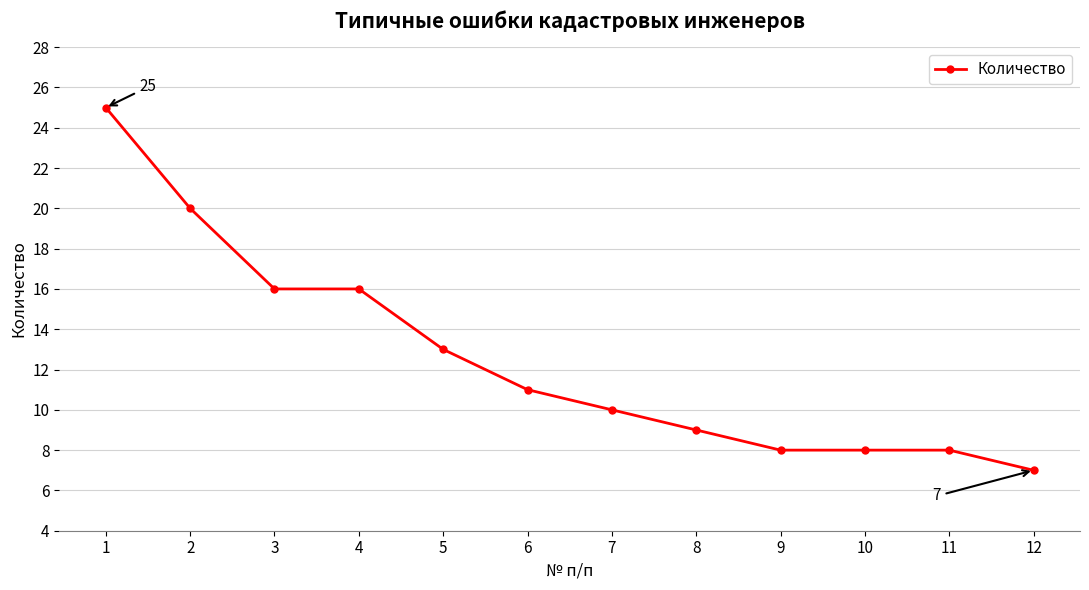

What is the sum of the values at 12 and 8?

16